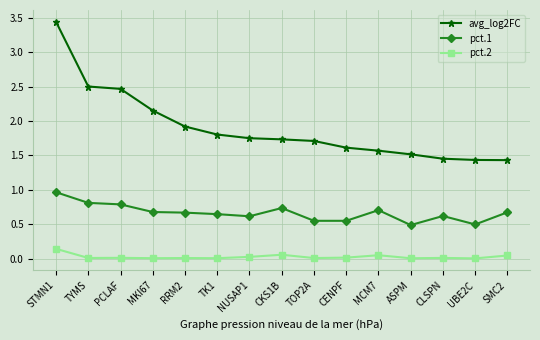

True or false: pct.2 and pct.1 intersect in this chart.

False